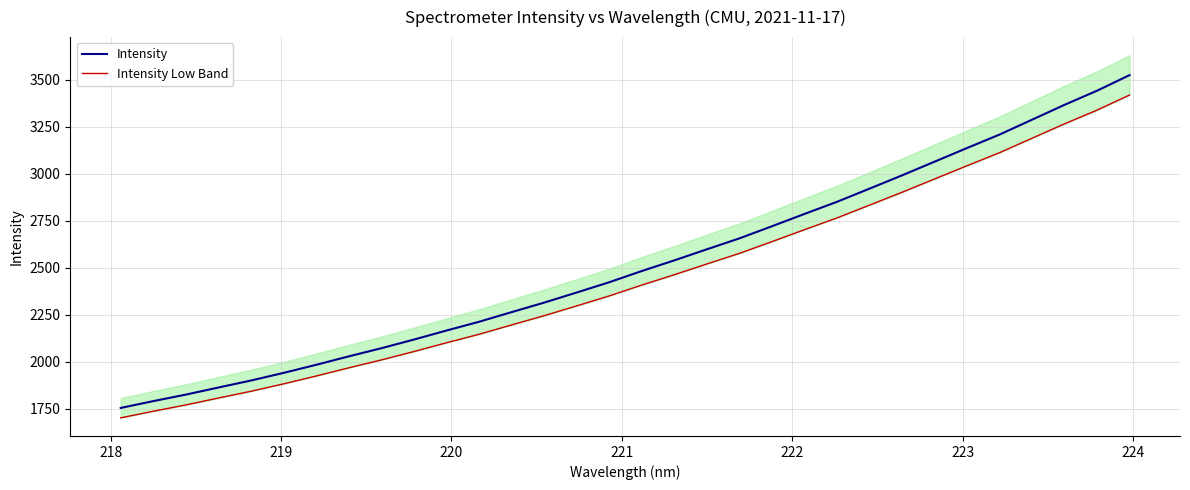

What is the highest value of the Intensity series?

3525.2